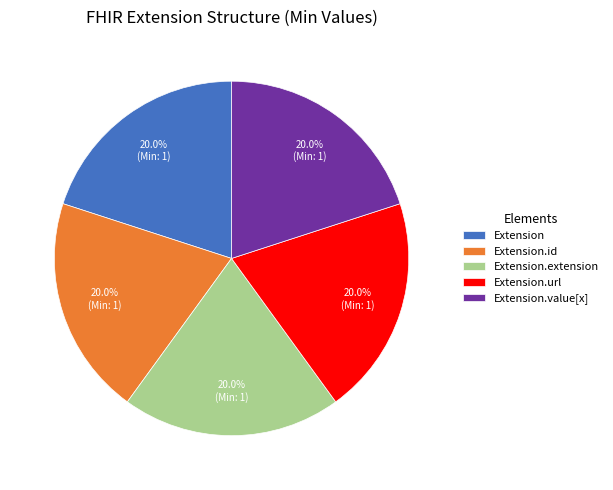

Does Extension.id account for over 50% of the chart?

No